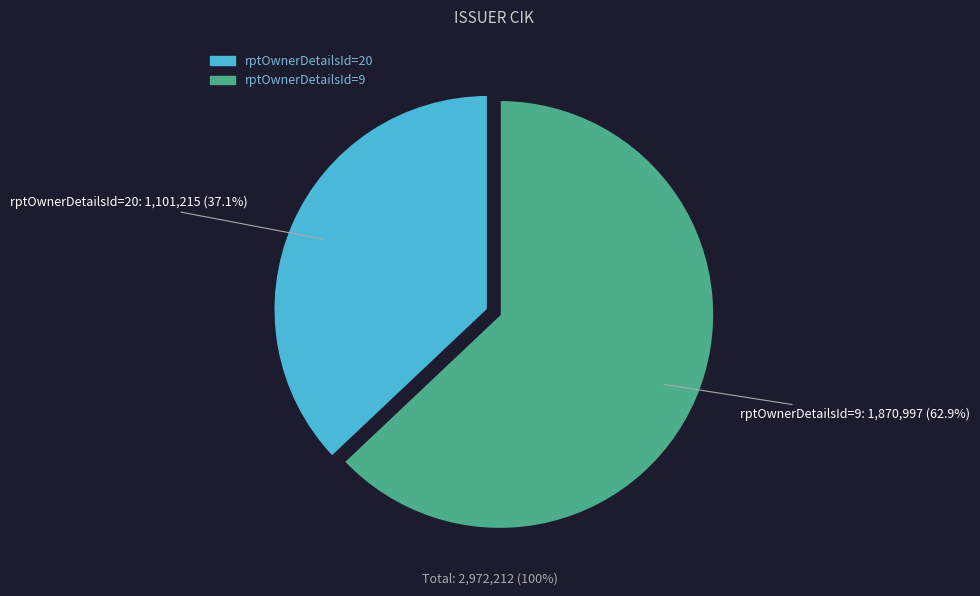

To the nearest percent, what is the difference between the largest and smallest slice percentages?

26%